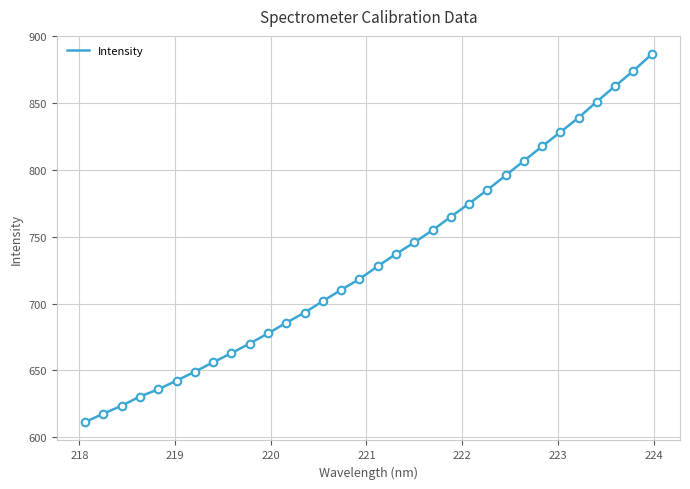

What is the difference between the maximum and minimum values?

275.3